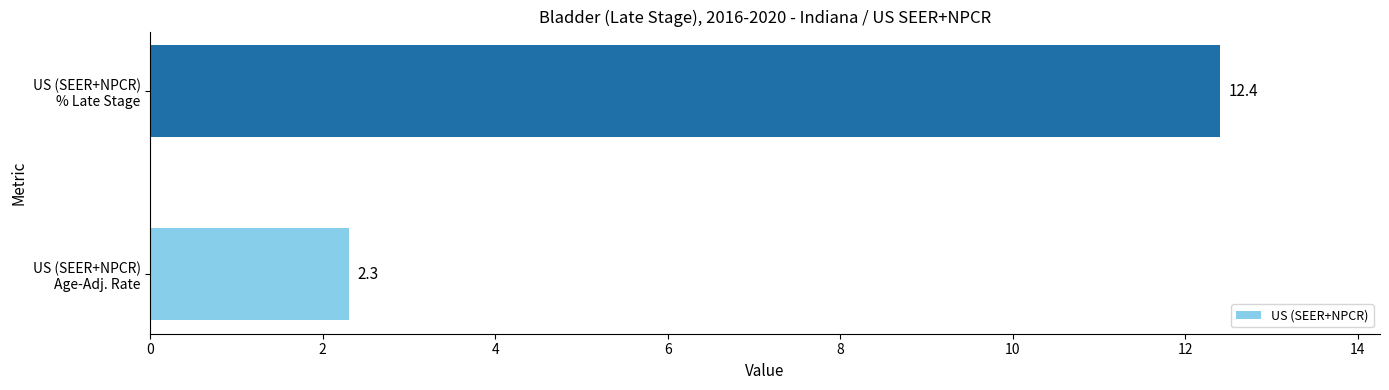

Count the number of values greater than 12.

1